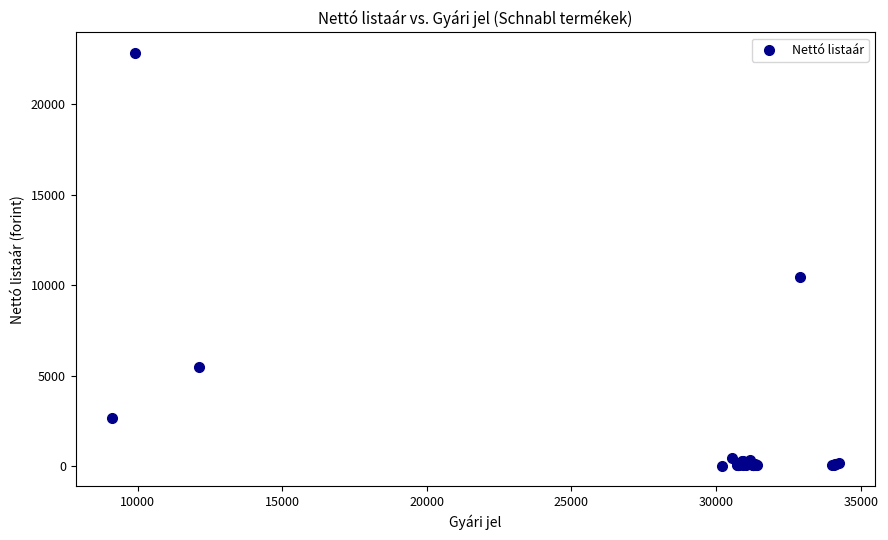

What Y value in the scatter plot is closest to 11434?

10440.0